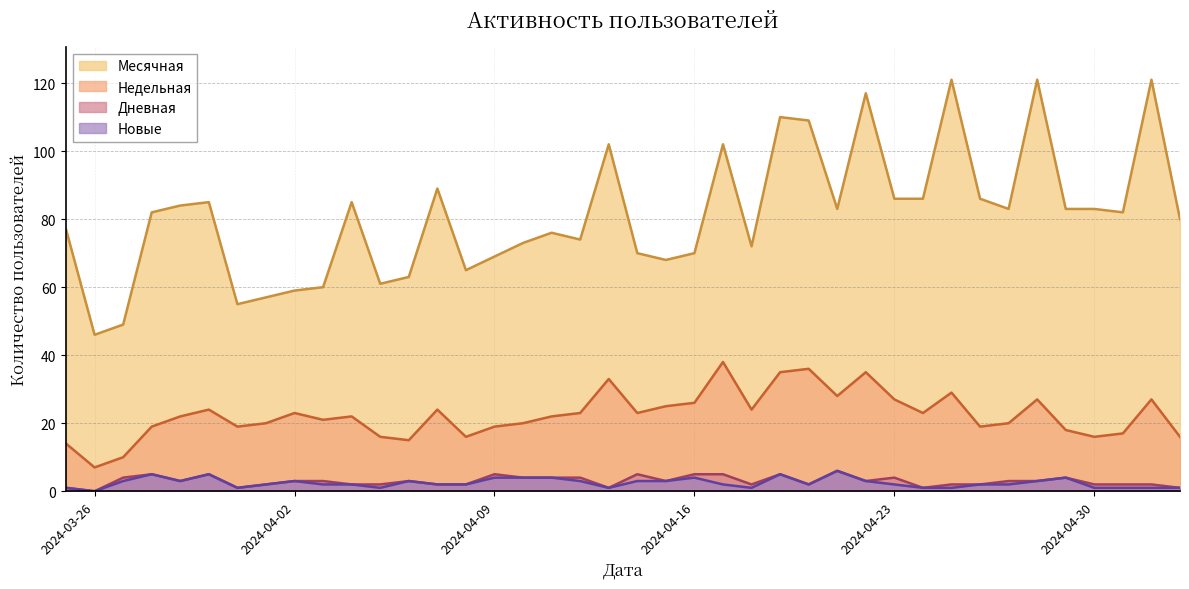

True or false: Недельная and Месячная intersect in this chart.

False